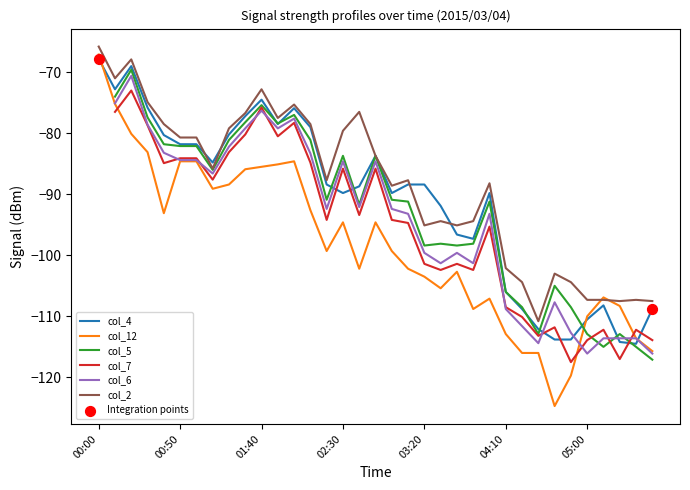

At which category is the sum across all series the highest?

00:00